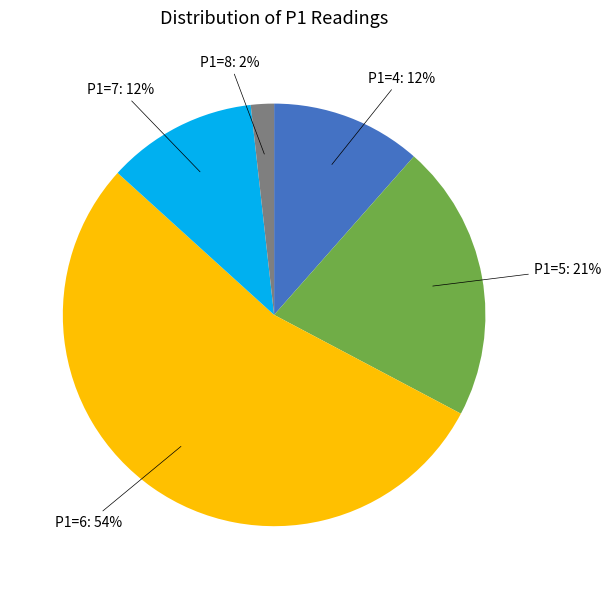

Is the sum of P1=6 and P1=8 greater than half?

Yes